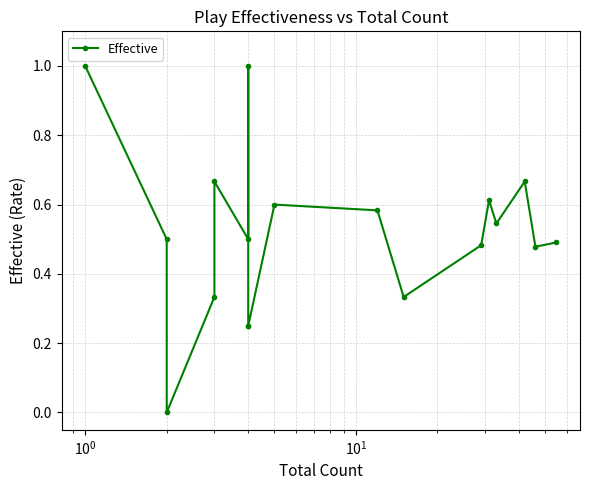

How many interior local peaks (higher than both neighbors) does the data have?

5